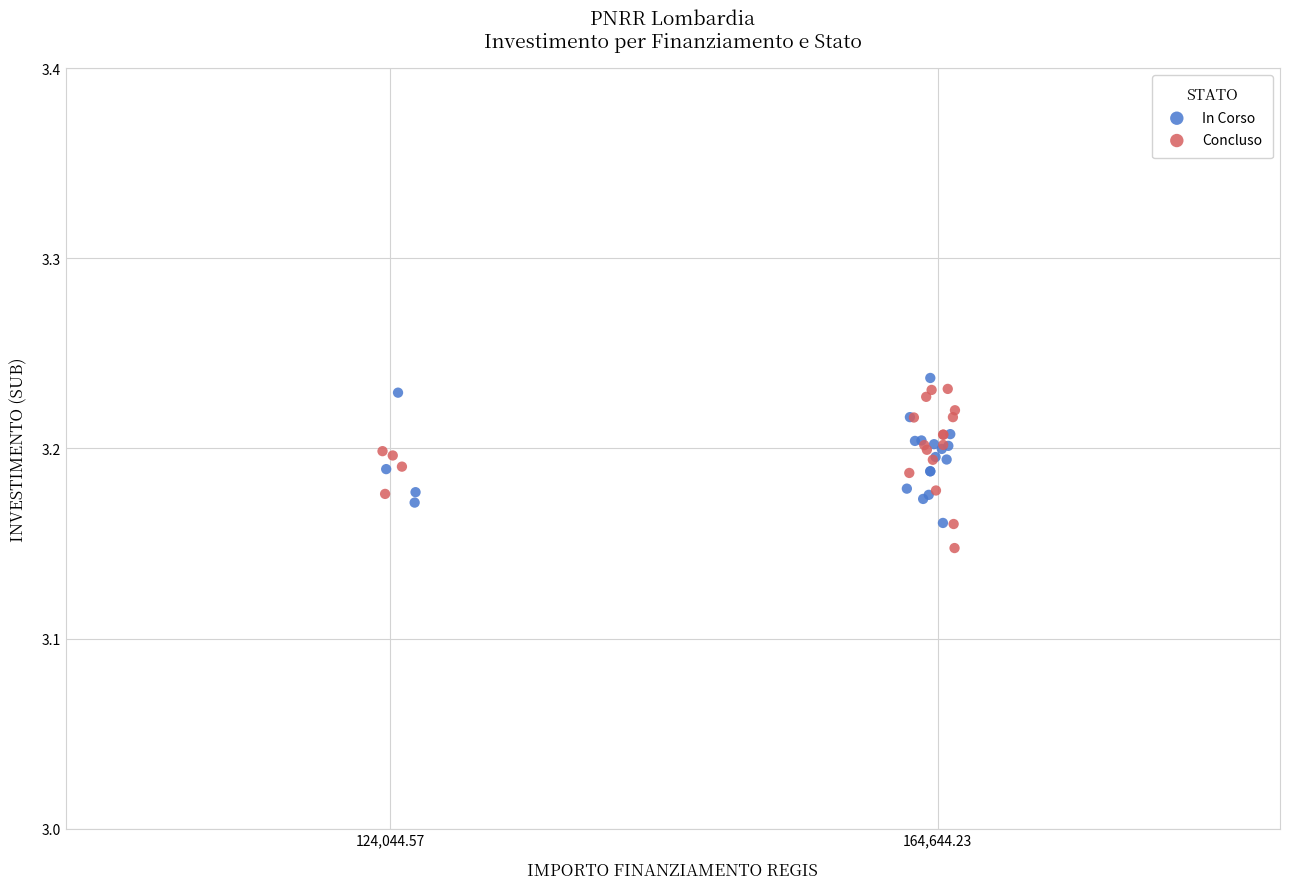

Which series reaches the maximum Y coordinate?

In Corso